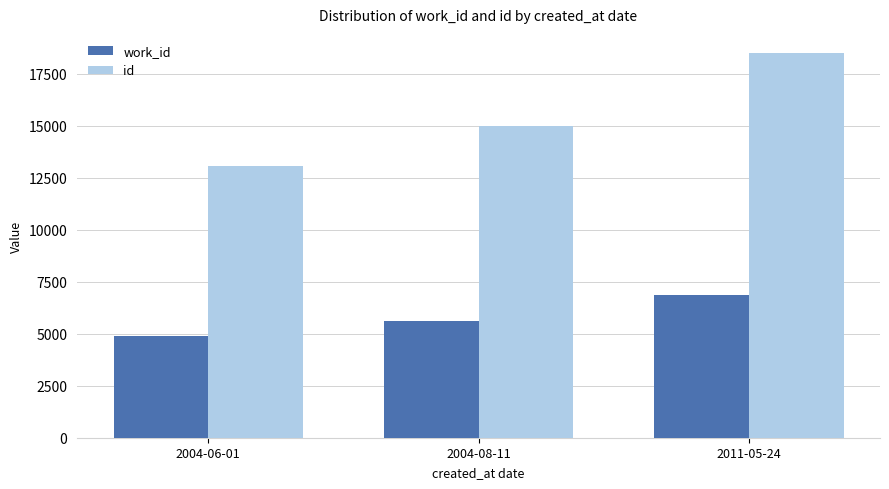

What is the spread (max minus min) of values at 2011-05-24?

11621